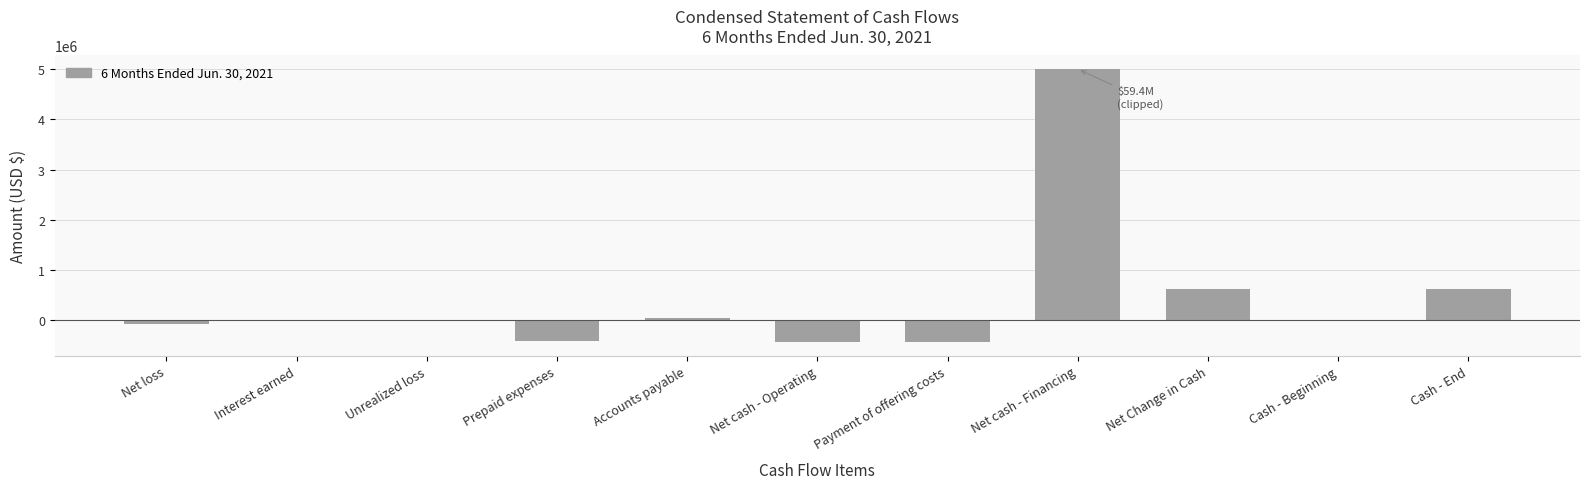

The chart shows a value of -400811 at Prepaid expenses. True or false?

True